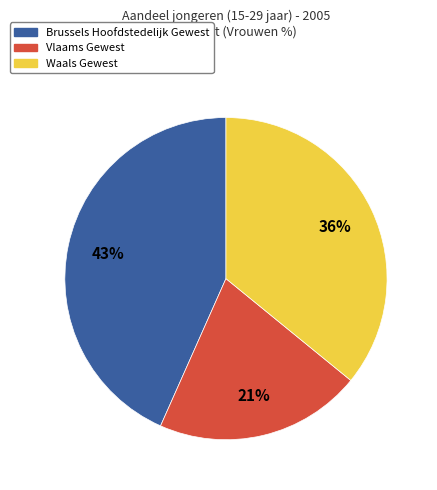

To the nearest percent, what portion does Brussels Hoofdstedelijk Gewest represent?

43%